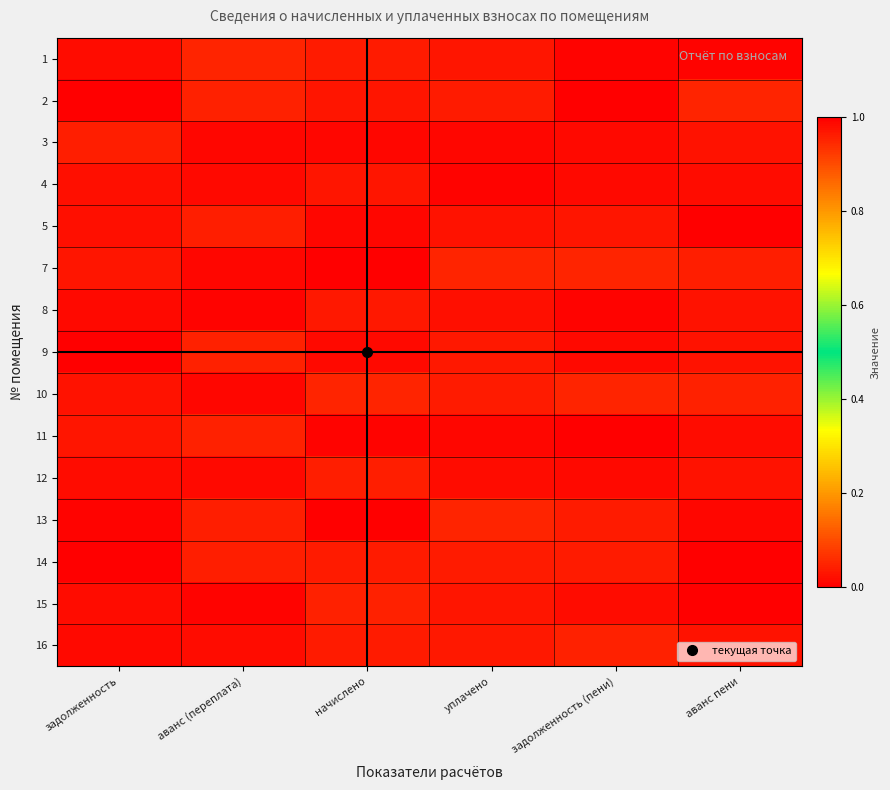

At аванс пени, list the series in order from smallest to largest.

5, 15, 14, 1, 13, 11, 4, 16, 8, 9, 3, 12, 7, 10, 2